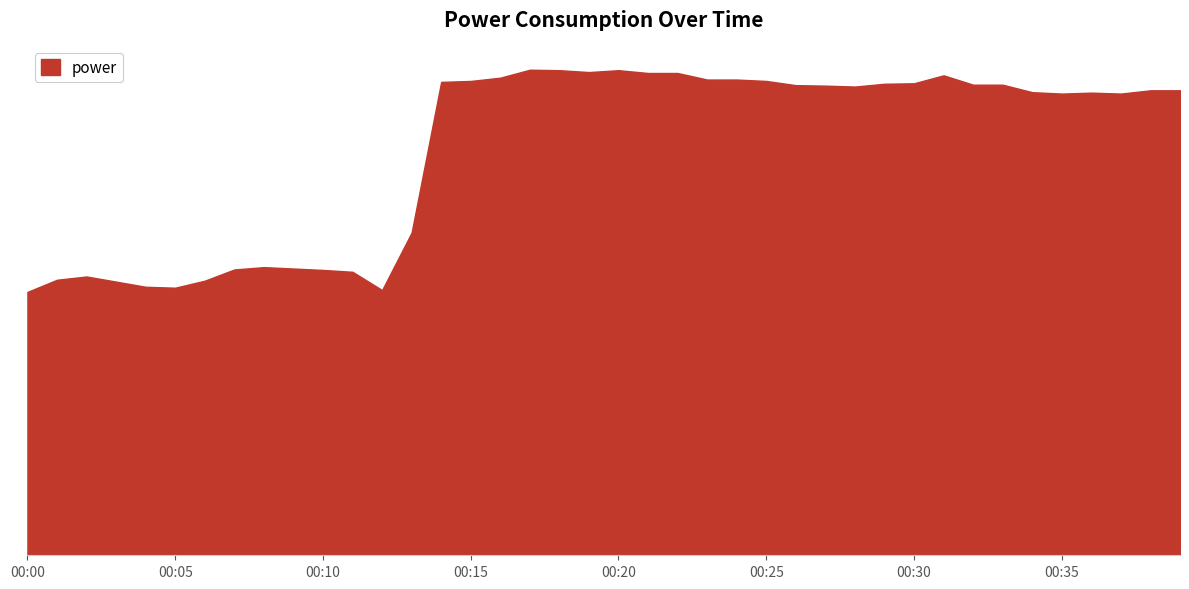

At which category does the data reach its first local valley?

00:05